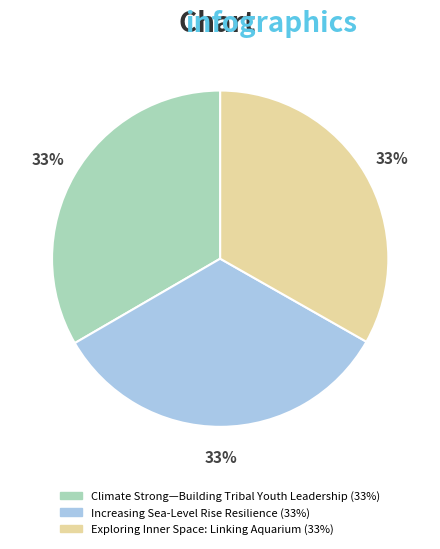

What percentage is the Climate Strong—Building Tribal Youth Leadership slice, to the nearest percent?

33%